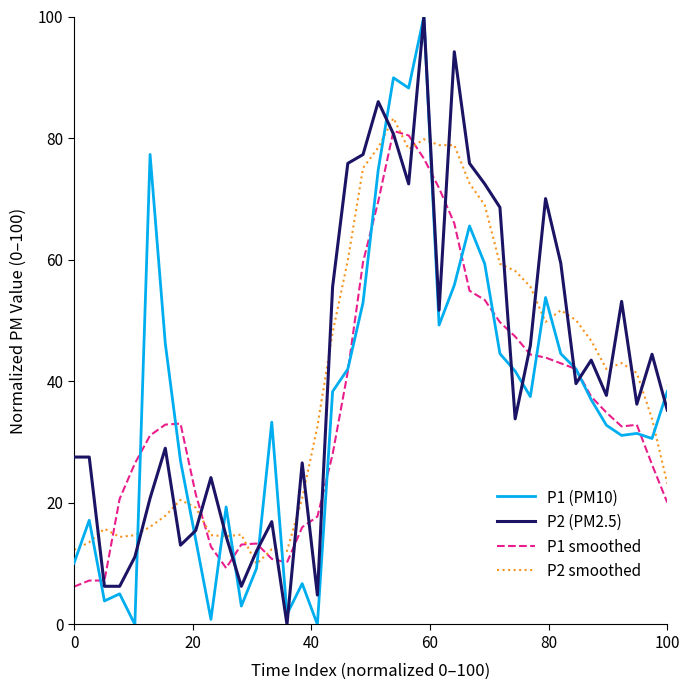

Which series ends up on top after the final intersection of P1 smoothed and P2 smoothed?

P2 smoothed